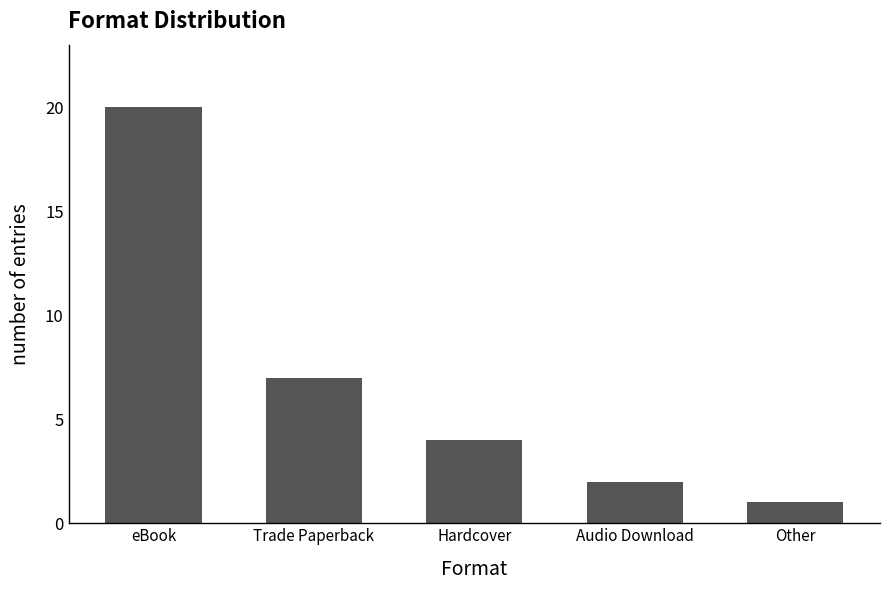

True or false: the data shows 1 at Audio Download.

False